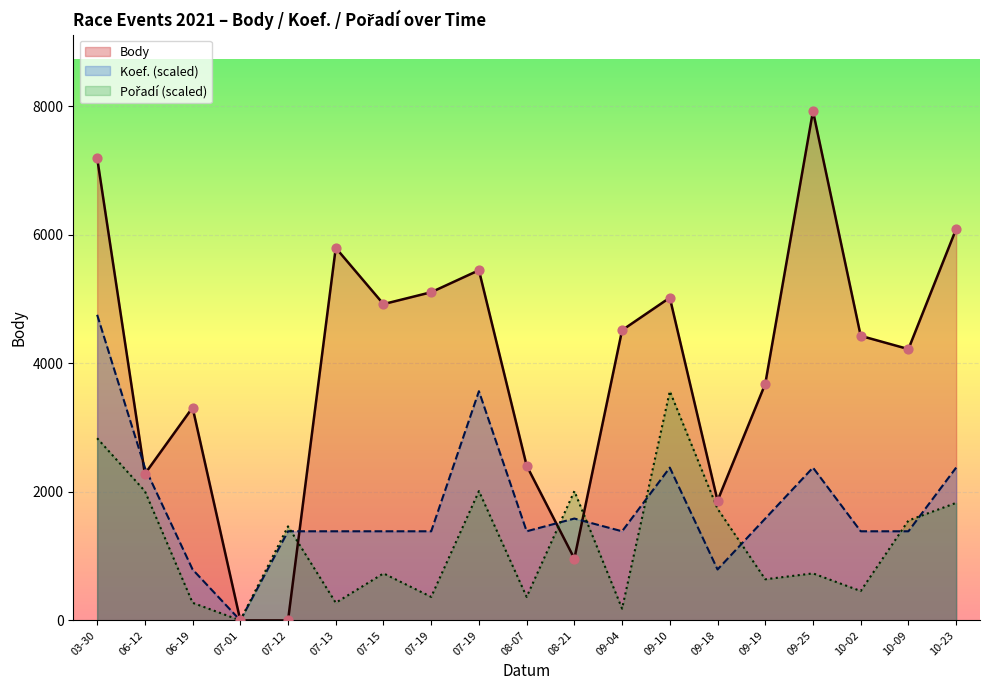

Which series reaches the maximum Y coordinate?

Body